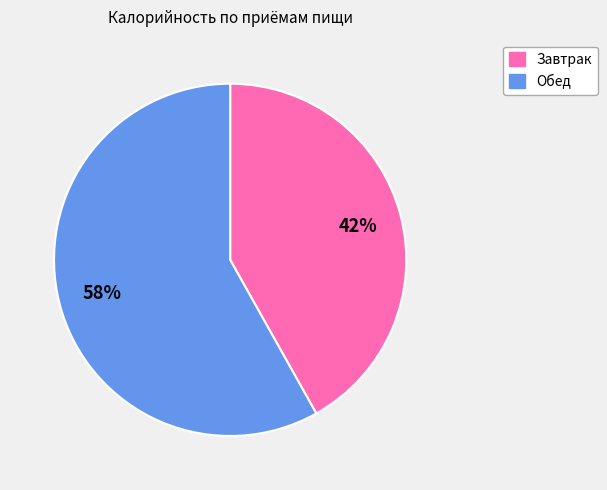

To the nearest percent, what is the difference between the largest and smallest slice percentages?

16%